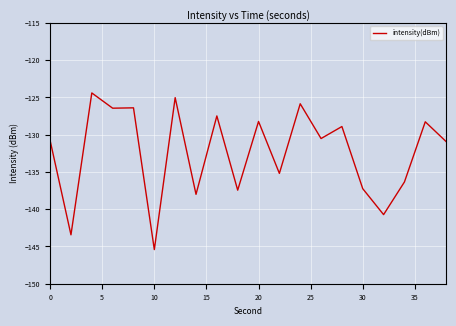

What is the difference between the maximum and minimum values?

21.0